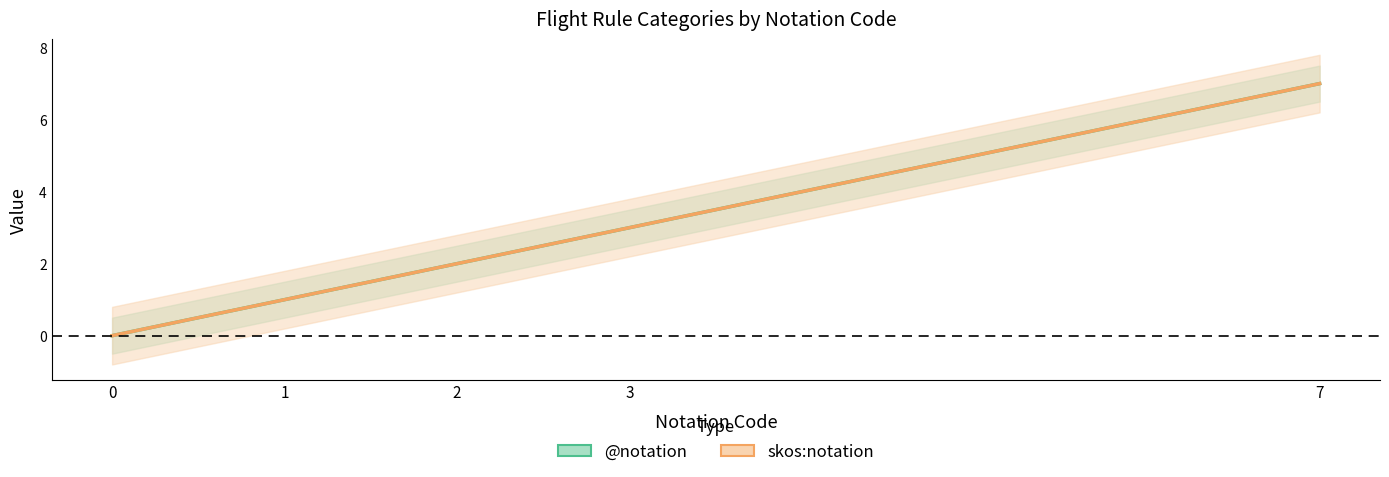

Is it true that skos:notation equals 4 at 0?

False